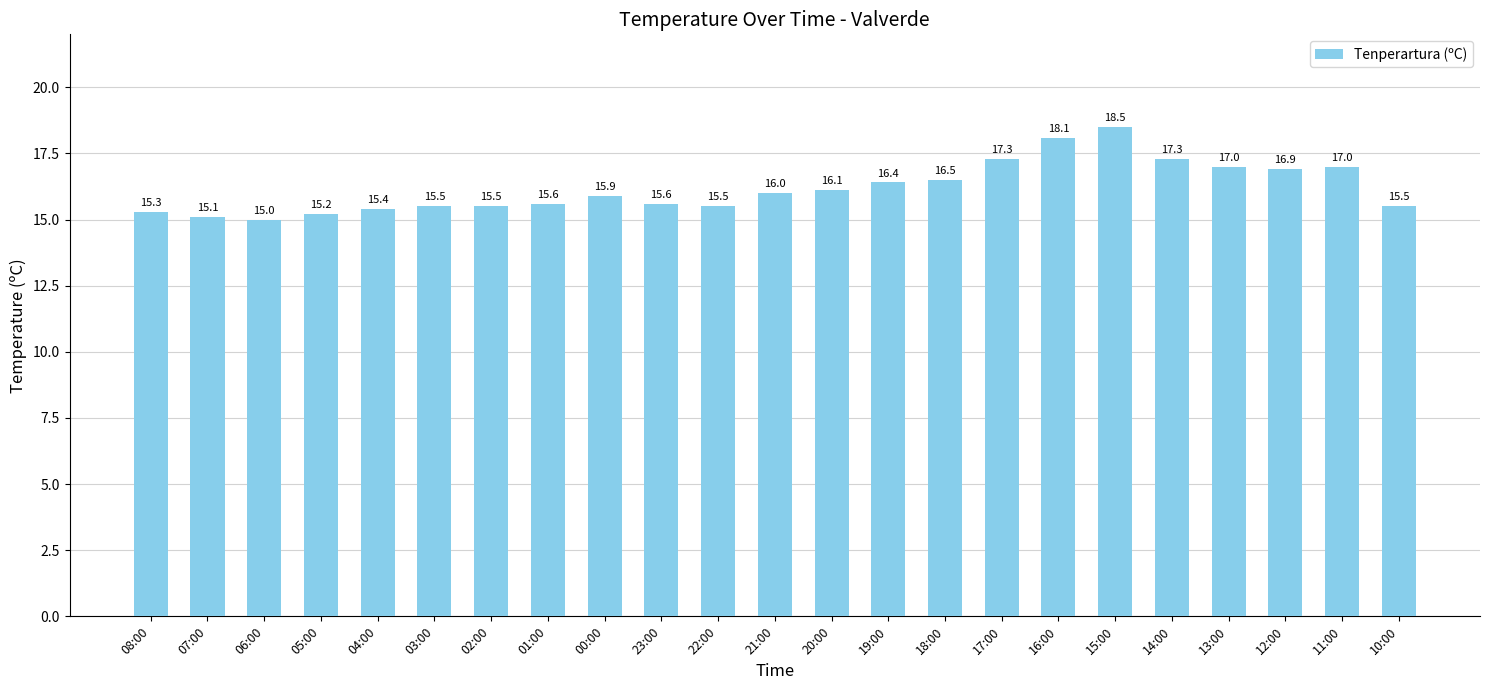

The chart shows a value of 5.6 at 20:00. True or false?

False